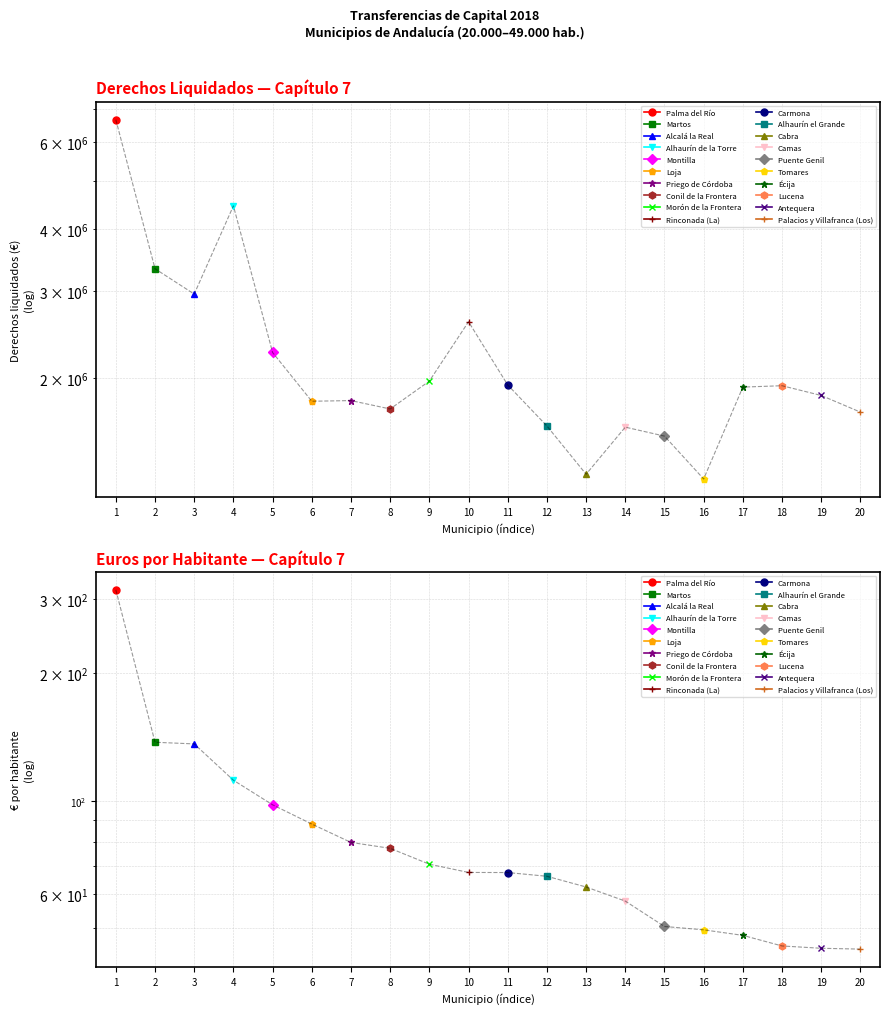

Reading left to right, extract all data points from this chart.

Derechos liquidados (Capítulo 7): 6663202.3	3326015.3	2955982.8	4459970.7	2251282.2	1793420.1	1798991.4	1730034.8	1970011.9	2598113.0	1934916.8	1598183.4	1276088.9	1589446.9	1524451.2	1248282.5	1915702.9	1928133.6	1842370.6	1704789.9
Euros por habitante (Capítulo 7): 314.9	137.4	136.2	111.8	97.8	88.0	79.7	77.1	70.8	67.7	67.6	66.2	62.5	57.9	50.4	49.5	48.0	45.3	44.8	44.6